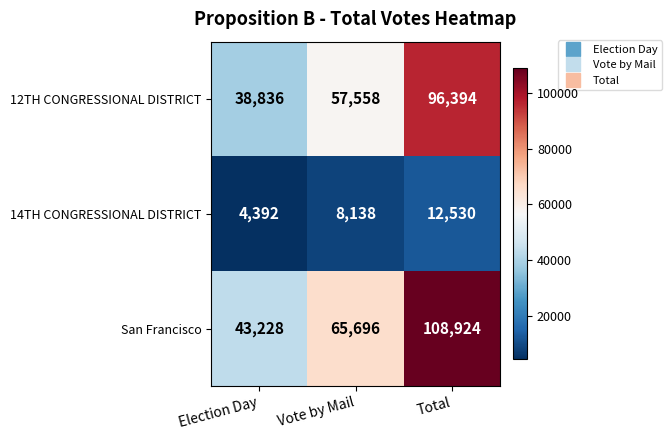

What is the greatest value displayed?

108924